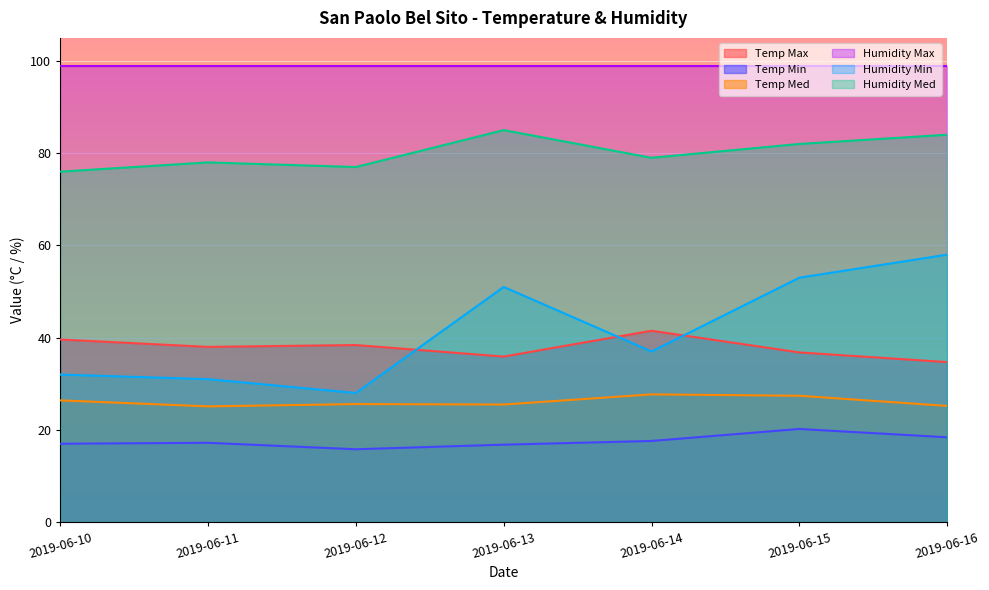

What is the sum of the Humidity Min values at 2019-06-16 and 2019-06-13?

109.0